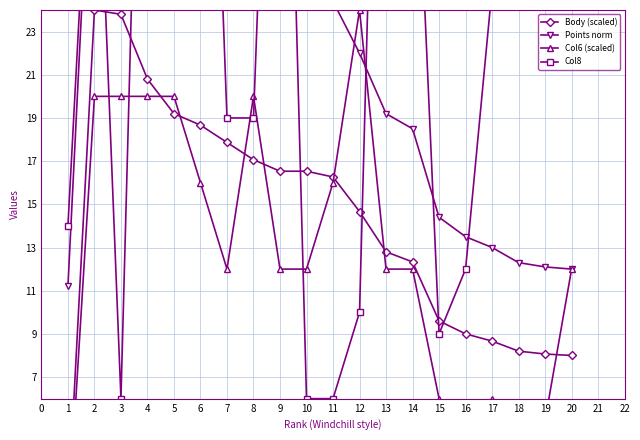

Which series has the largest range (max minus min)?

Col8